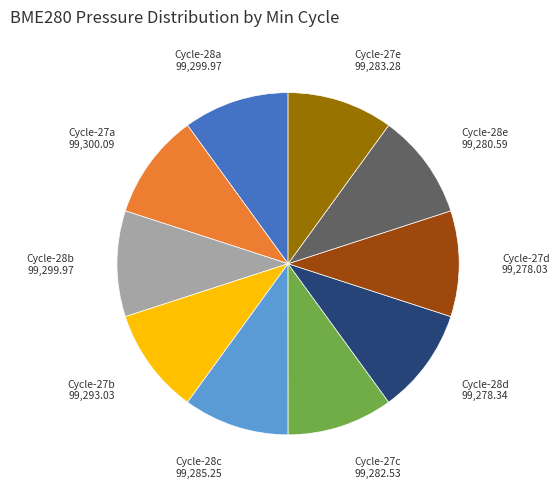

How many slices are in this pie chart?

10